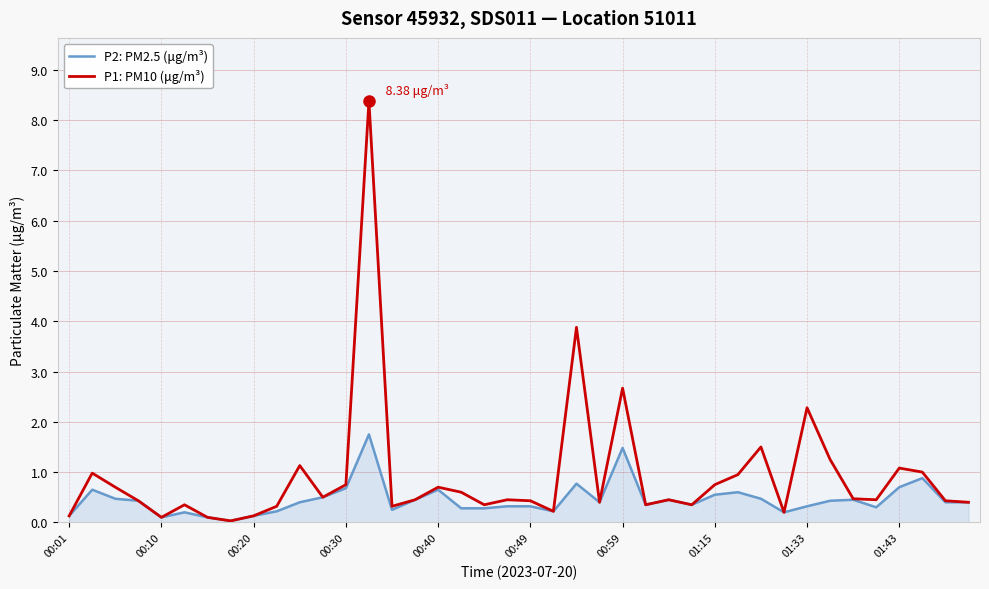

How many series are shown in this chart?

2